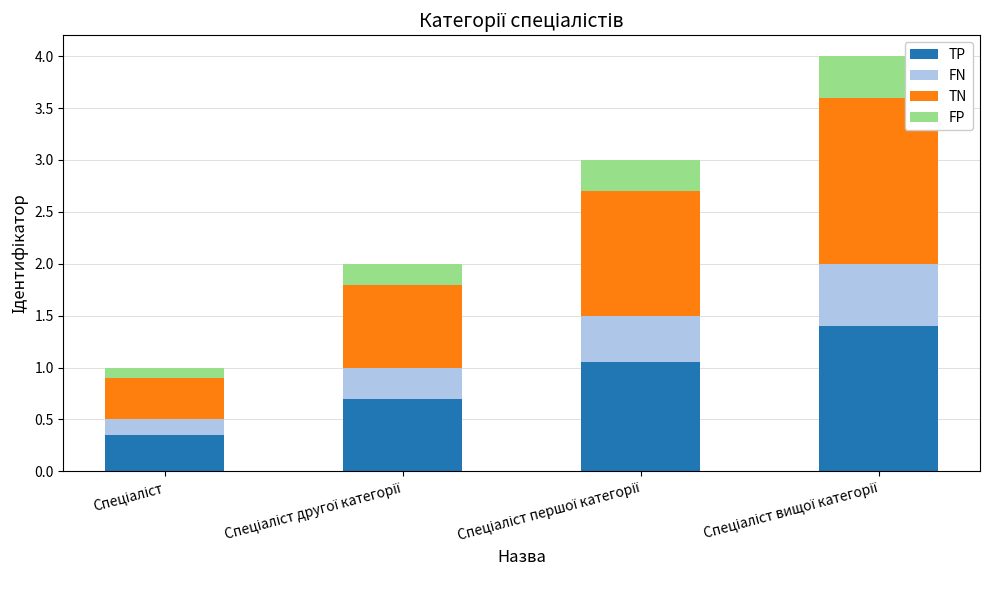

Which series changed the most between Спеціаліст першої категорії and Спеціаліст вищої категорії?

TN